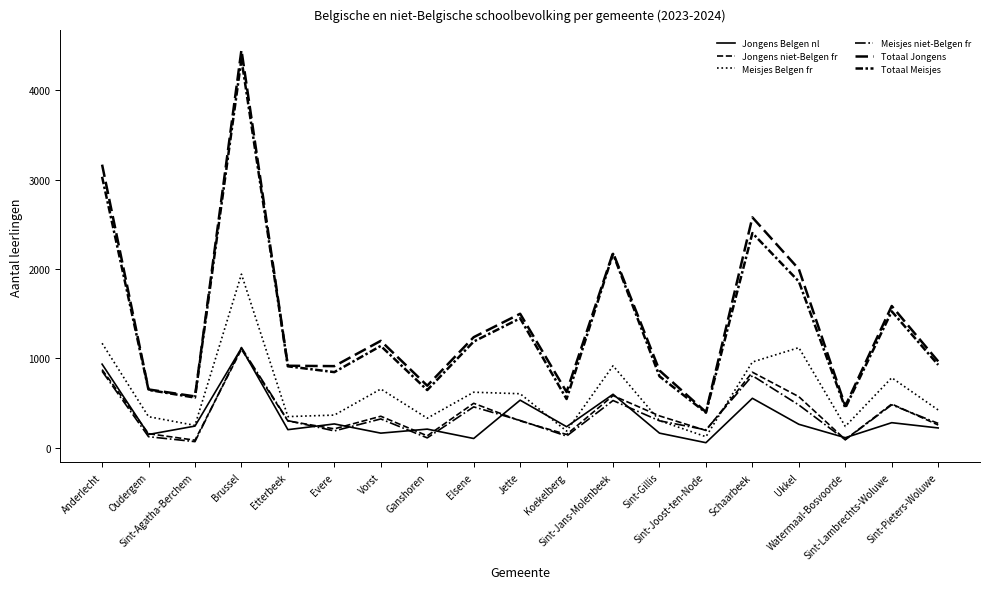

How many lines are shown in the chart?

6